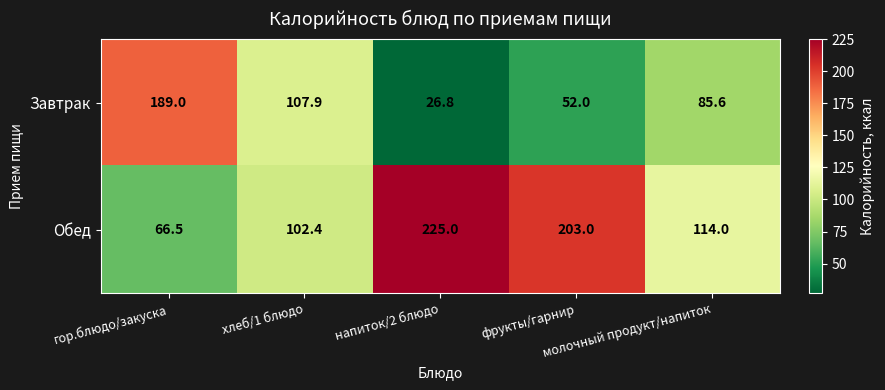

Which series has the largest total across all categories?

Обед